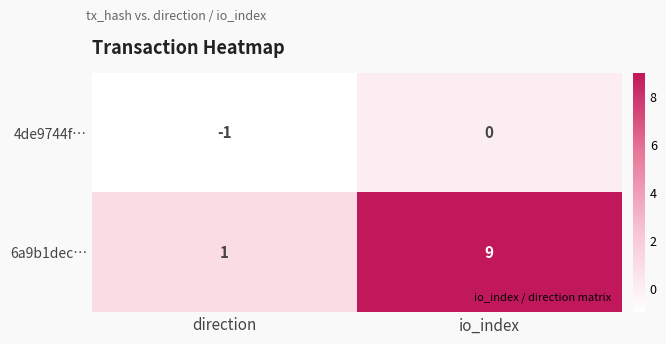

How many negative values does the 4de9744f… series have?

1